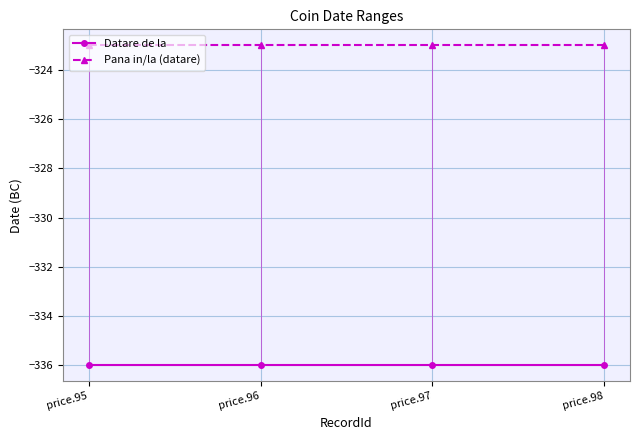

What is the highest value of the Datare de la series?

-336